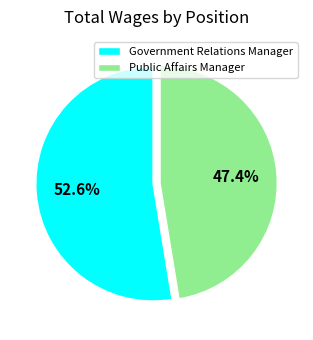

Which category has the smallest portion of the pie?

Public Affairs Manager